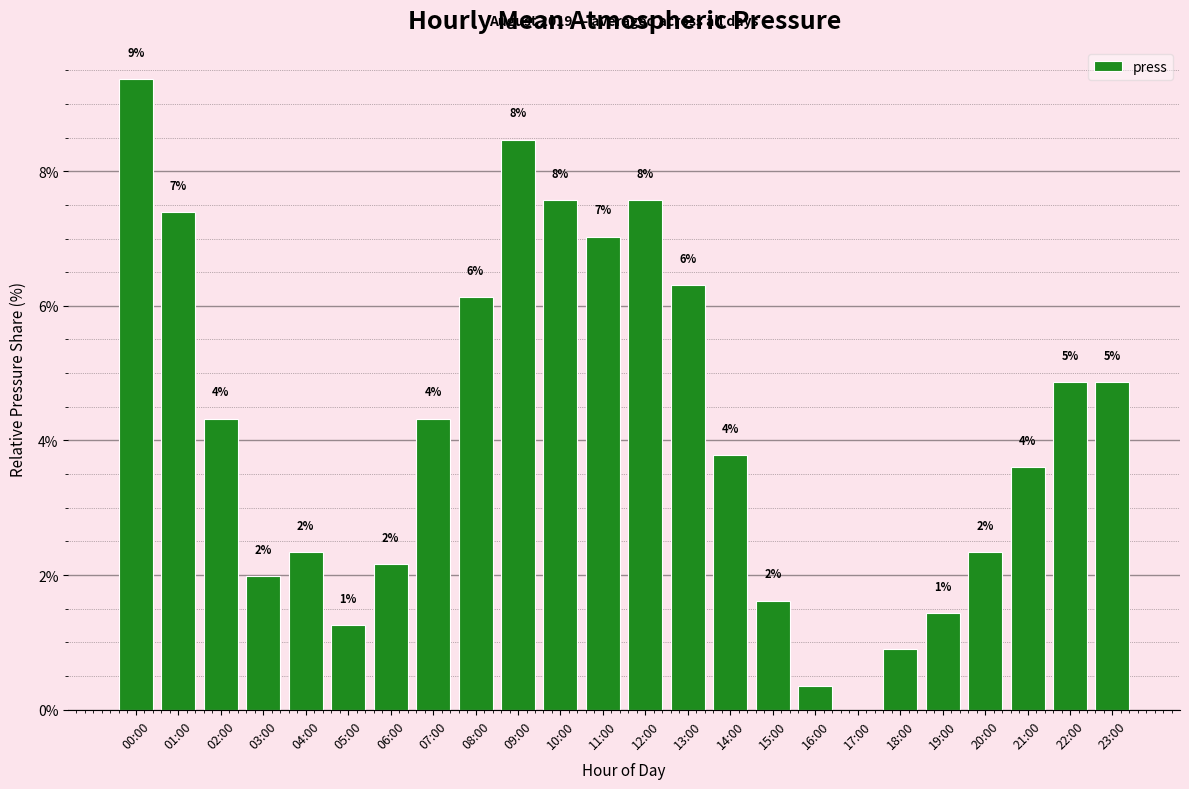

Which category has the lowest value across all series?

17:00